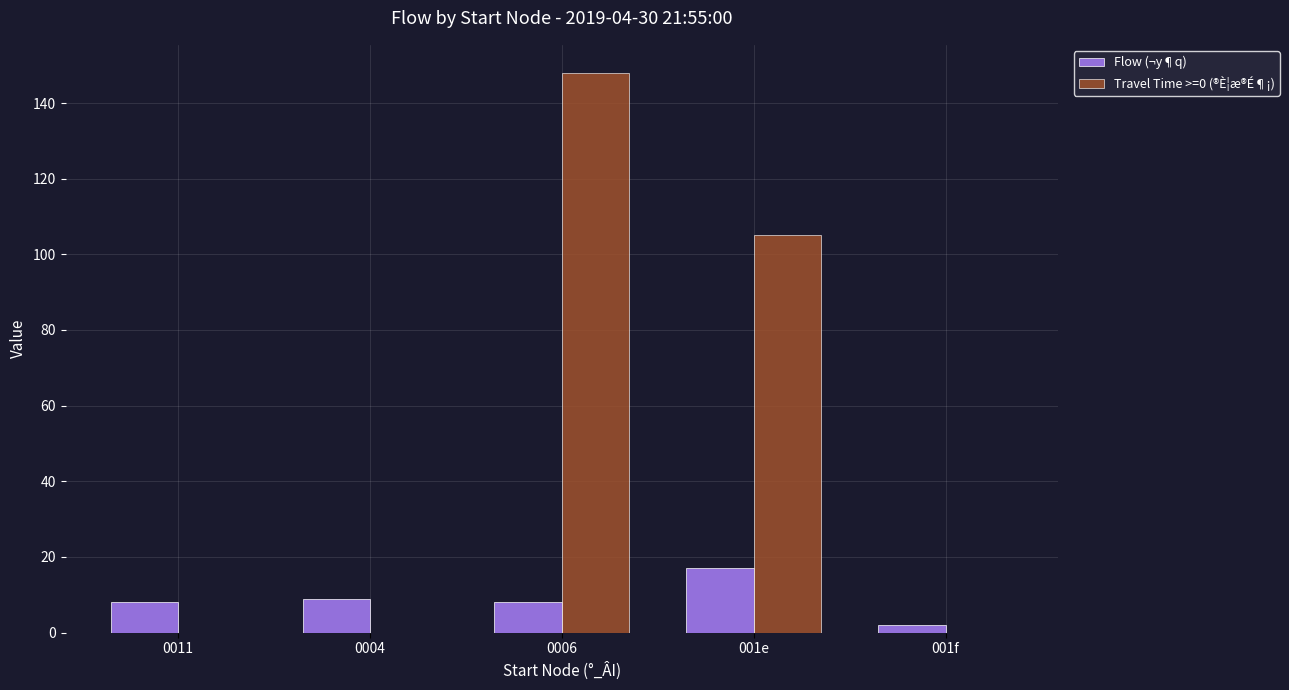

Which series has the widest spread of values?

Travel Time >=0 (®È¦æ®É¶¡)